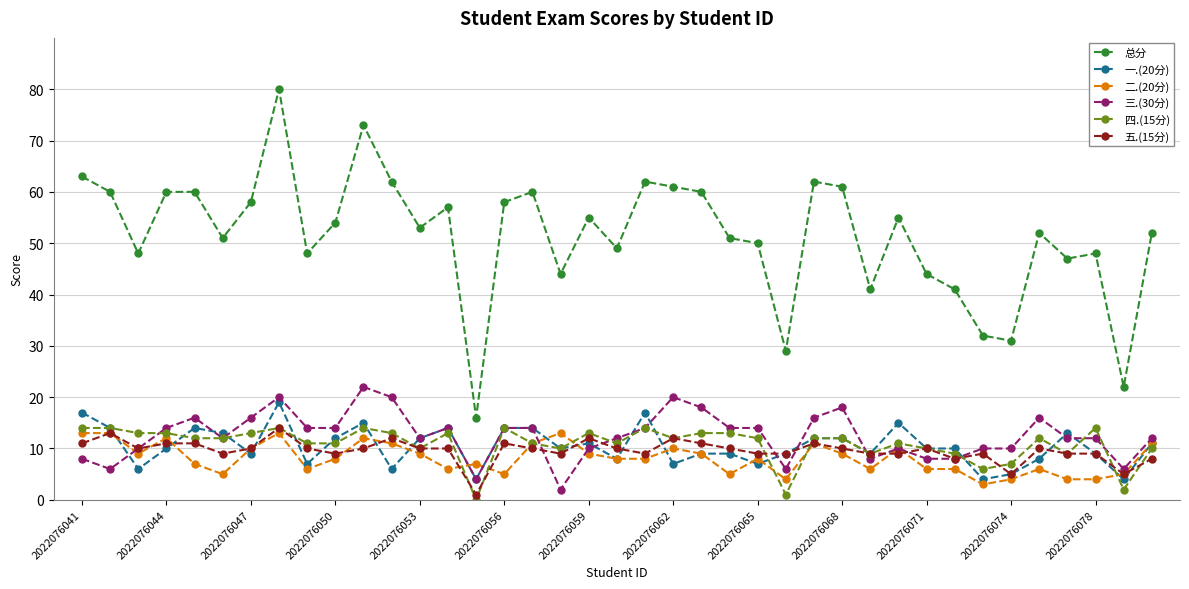

True or false: 二.(20分) and 总分 intersect in this chart.

False